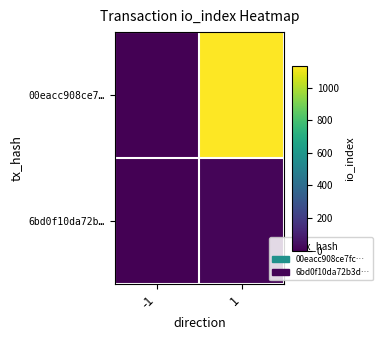

Which series has the largest range (max minus min)?

00eacc908ce7…